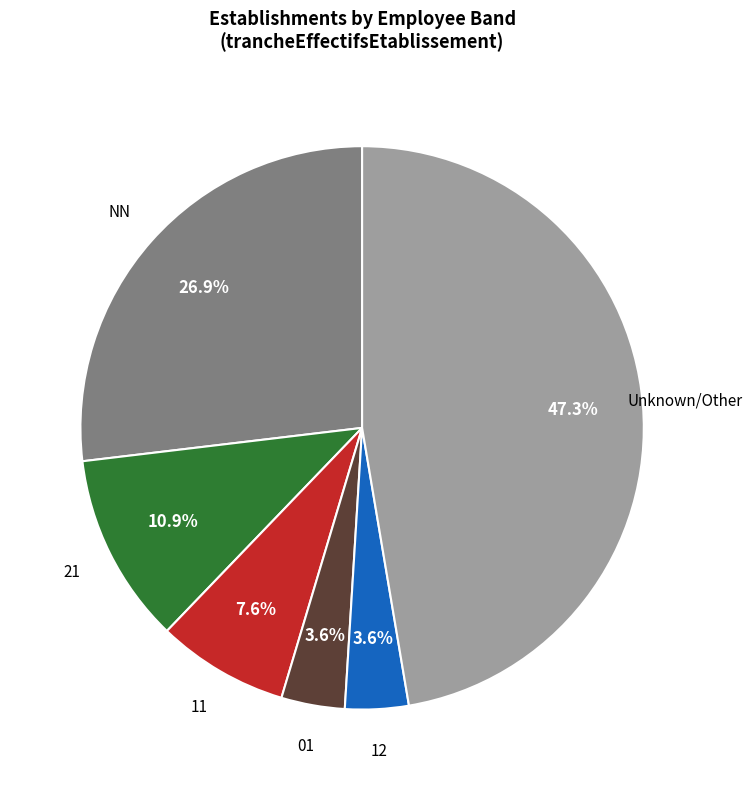

Count the number of slices in the pie.

6